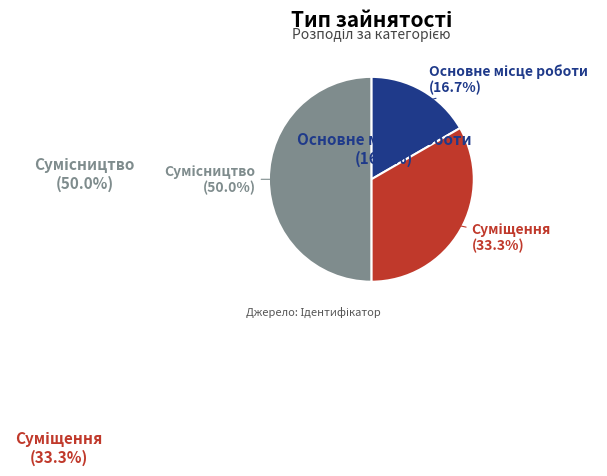

To the nearest percent, what percentage of the pie is Суміщення?

33%